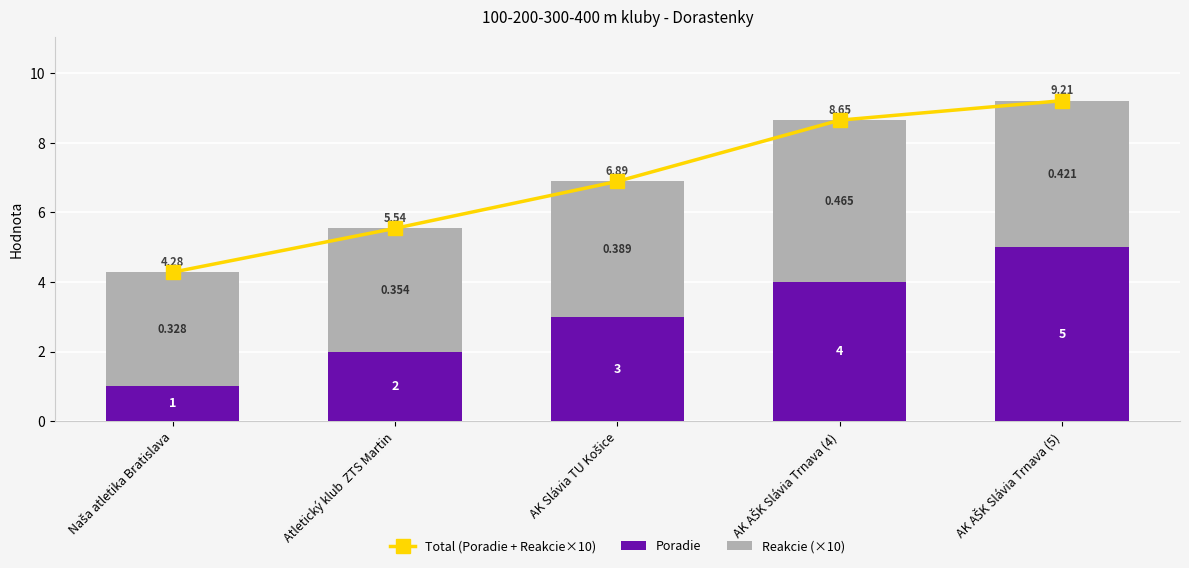

What is the difference between the Total (Poradie + Reakcie×10) values at Naša atletika Bratislava and AK Slávia TU Košice?

2.6